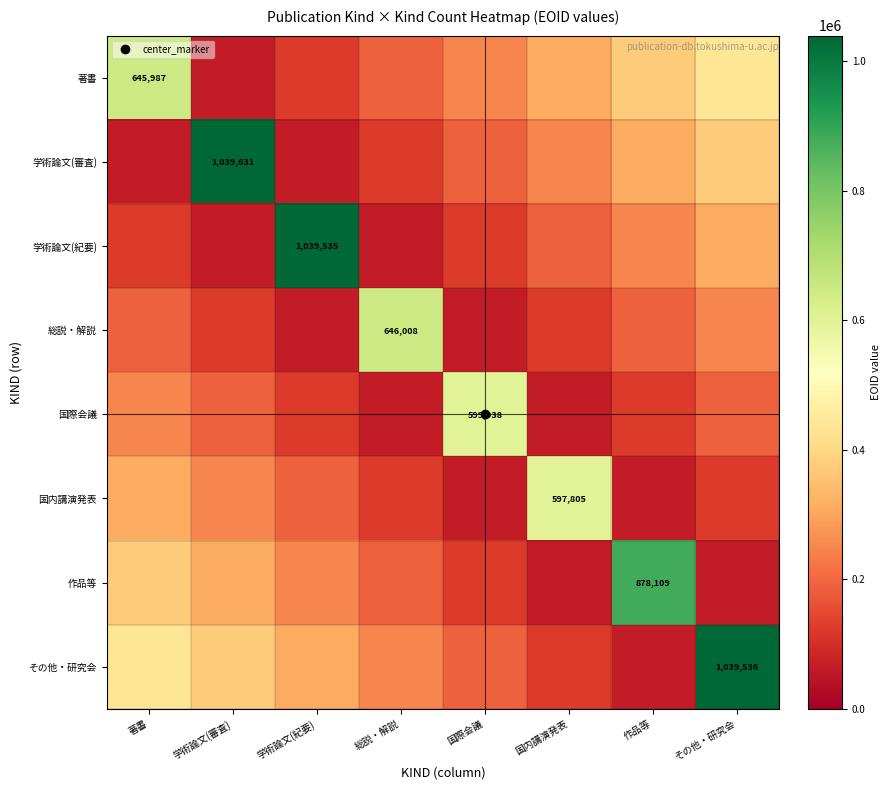

True or false: 学術論文(紀要) has a value of 14823 at 総説・解説.

False